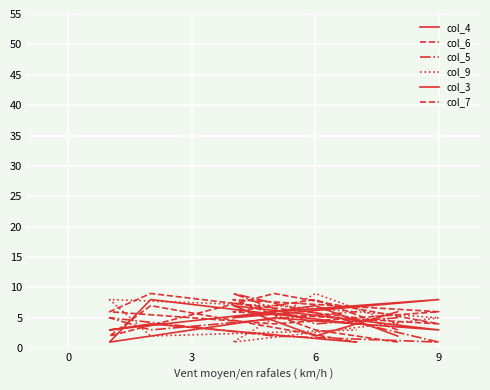

How many lines are shown in the chart?

6